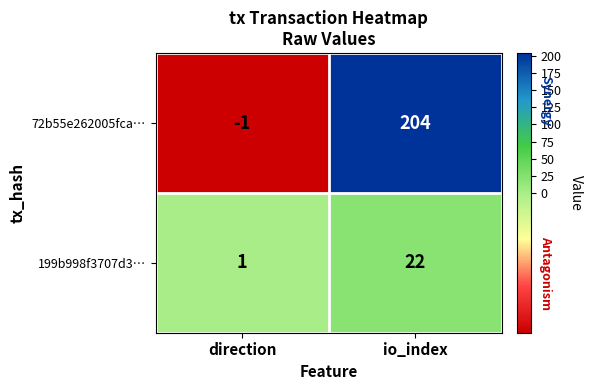

Reading left to right, list all the values displayed in this chart.

72b55e262005fca…: -1	204
199b998f3707d3…: 1	22